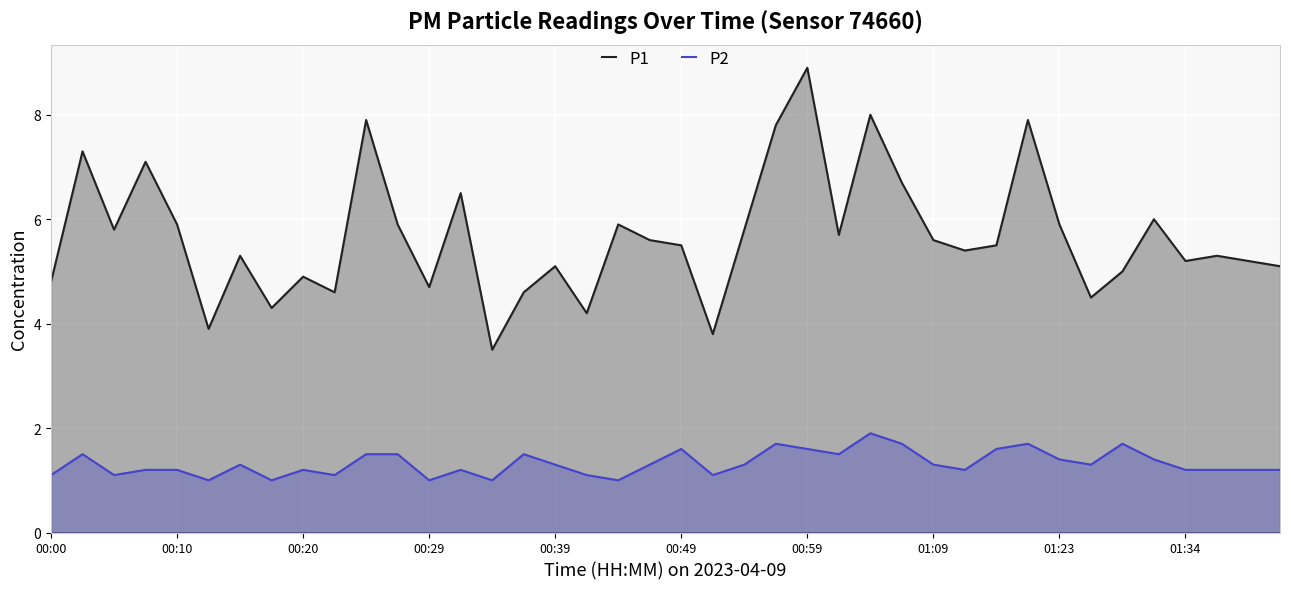

Is the value of P2 at 01:09 greater than the value of P1 at 00:49?

No